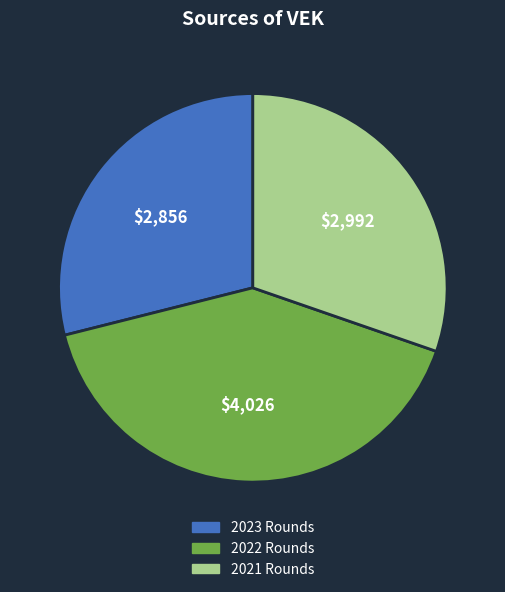

What is the ratio of the value at 2023 Rounds to the value at 2022 Rounds?

0.7